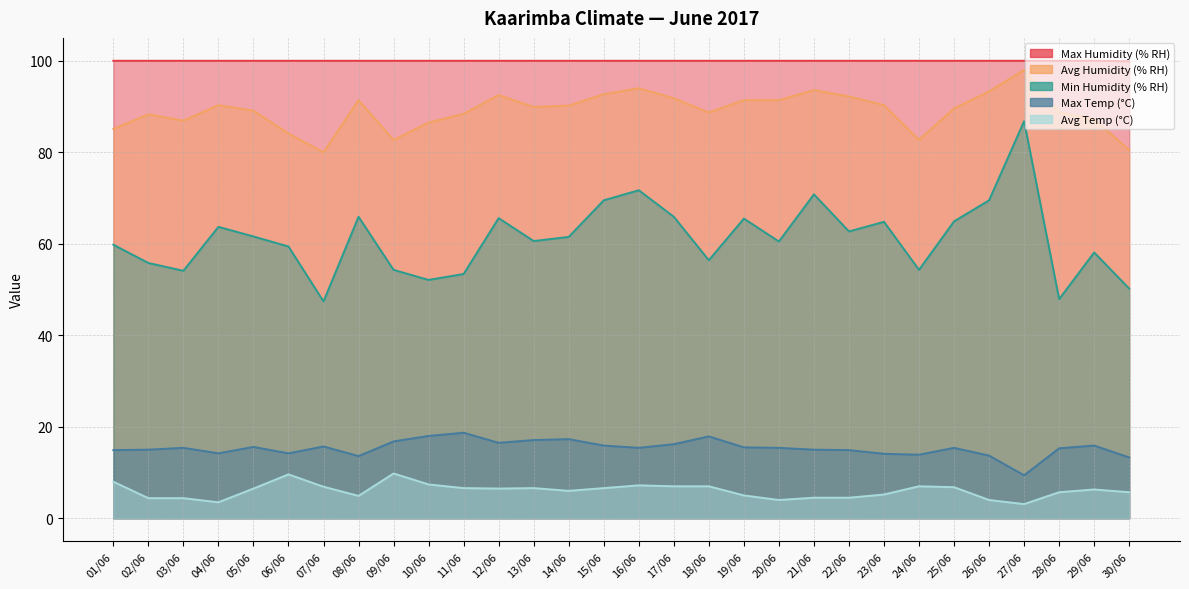

Reading left to right, transcribe all the data shown in this chart.

Avg Humidity (% RH): 01/06=85.1	02/06=88.3	03/06=86.9	04/06=90.3	05/06=89.1	06/06=84.1	07/06=80.0	08/06=91.4	09/06=82.7	10/06=86.5	11/06=88.4	12/06=92.5	13/06=89.9	14/06=90.2	15/06=92.7	16/06=94.0	17/06=91.8	18/06=88.7	19/06=91.4	20/06=91.4	21/06=93.6	22/06=92.2	23/06=90.3	24/06=82.7	25/06=89.6	26/06=93.3	27/06=98.0	28/06=88.8	29/06=87.2	30/06=80.5
Min Humidity (% RH): 01/06=59.8	02/06=55.8	03/06=54.1	04/06=63.7	05/06=61.6	06/06=59.4	07/06=47.4	08/06=65.9	09/06=54.3	10/06=52.1	11/06=53.4	12/06=65.6	13/06=60.6	14/06=61.5	15/06=69.5	16/06=71.7	17/06=65.9	18/06=56.4	19/06=65.5	20/06=60.5	21/06=70.8	22/06=62.7	23/06=64.8	24/06=54.3	25/06=64.9	26/06=69.5	27/06=86.8	28/06=47.9	29/06=58.1	30/06=50.2
Max Humidity (% RH): 01/06=100.0	02/06=100.0	03/06=100.0	04/06=100.0	05/06=100.0	06/06=100.0	07/06=100.0	08/06=100.0	09/06=100.0	10/06=100.0	11/06=100.0	12/06=100.0	13/06=100.0	14/06=100.0	15/06=100.0	16/06=100.0	17/06=100.0	18/06=100.0	19/06=100.0	20/06=100.0	21/06=100.0	22/06=100.0	23/06=100.0	24/06=100.0	25/06=100.0	26/06=100.0	27/06=100.0	28/06=100.0	29/06=100.0	30/06=99.9
Avg Temp (°C): 01/06=8.0	02/06=4.4	03/06=4.4	04/06=3.5	05/06=6.5	06/06=9.6	07/06=6.9	08/06=4.9	09/06=9.8	10/06=7.4	11/06=6.6	12/06=6.5	13/06=6.6	14/06=6.0	15/06=6.6	16/06=7.2	17/06=7.0	18/06=7.0	19/06=5.0	20/06=4.0	21/06=4.5	22/06=4.5	23/06=5.2	24/06=7.0	25/06=6.8	26/06=4.0	27/06=3.1	28/06=5.7	29/06=6.3	30/06=5.7
Max Temp (°C): 01/06=14.9	02/06=15.0	03/06=15.4	04/06=14.2	05/06=15.6	06/06=14.2	07/06=15.7	08/06=13.6	09/06=16.8	10/06=18.0	11/06=18.7	12/06=16.5	13/06=17.1	14/06=17.3	15/06=15.9	16/06=15.4	17/06=16.2	18/06=17.9	19/06=15.5	20/06=15.4	21/06=15.0	22/06=14.9	23/06=14.1	24/06=13.9	25/06=15.4	26/06=13.7	27/06=9.4	28/06=15.3	29/06=15.9	30/06=13.3